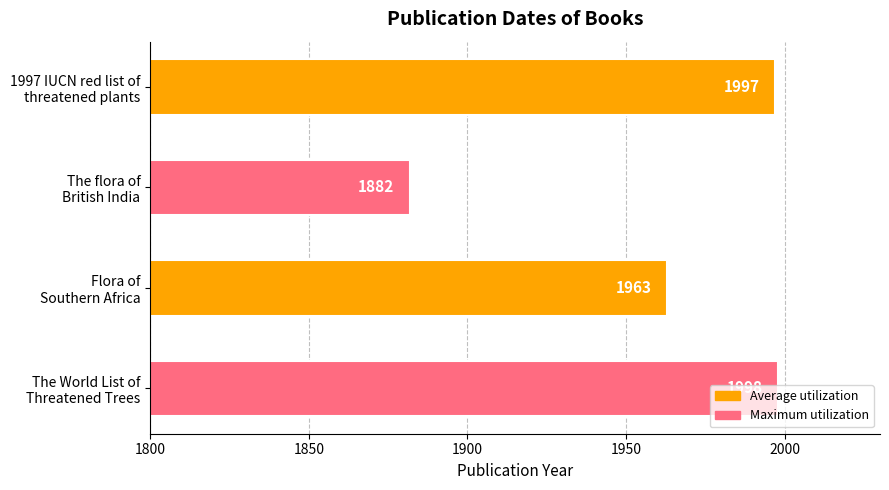

Rank the categories by value from lowest to highest.

The flora of
British India, Flora of
Southern Africa, 1997 IUCN red list of
threatened plants, The World List of
Threatened Trees